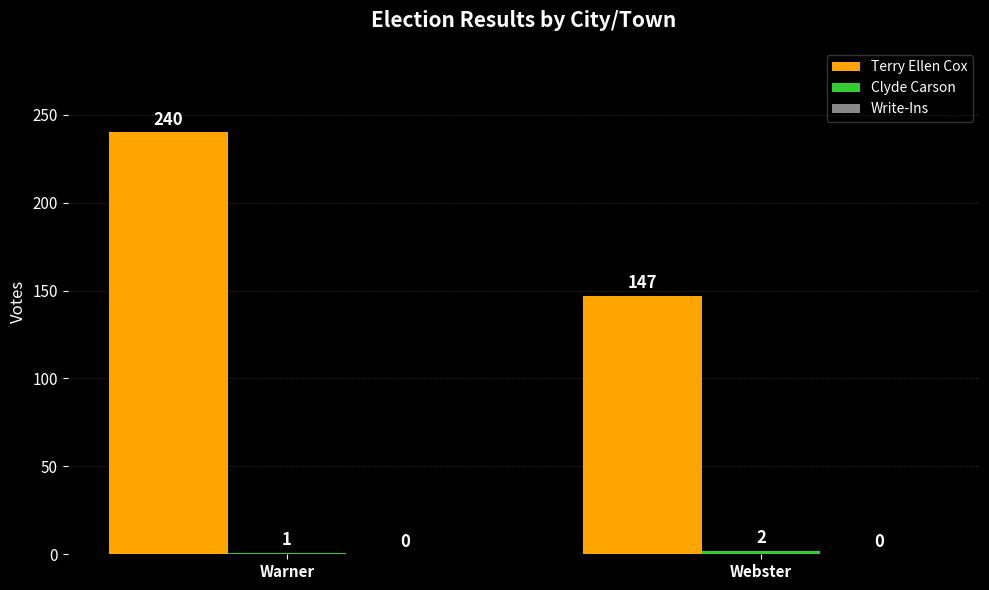

At which label is Terry Ellen Cox closest to 193?

Webster